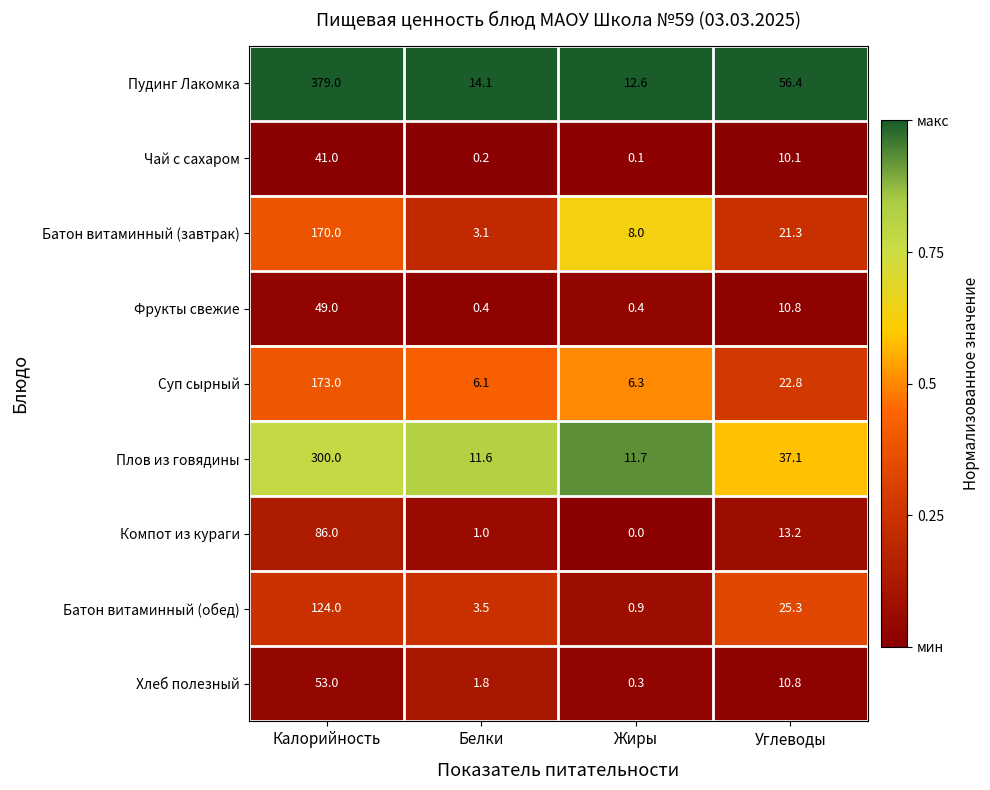

What is the greatest value displayed?

379.0